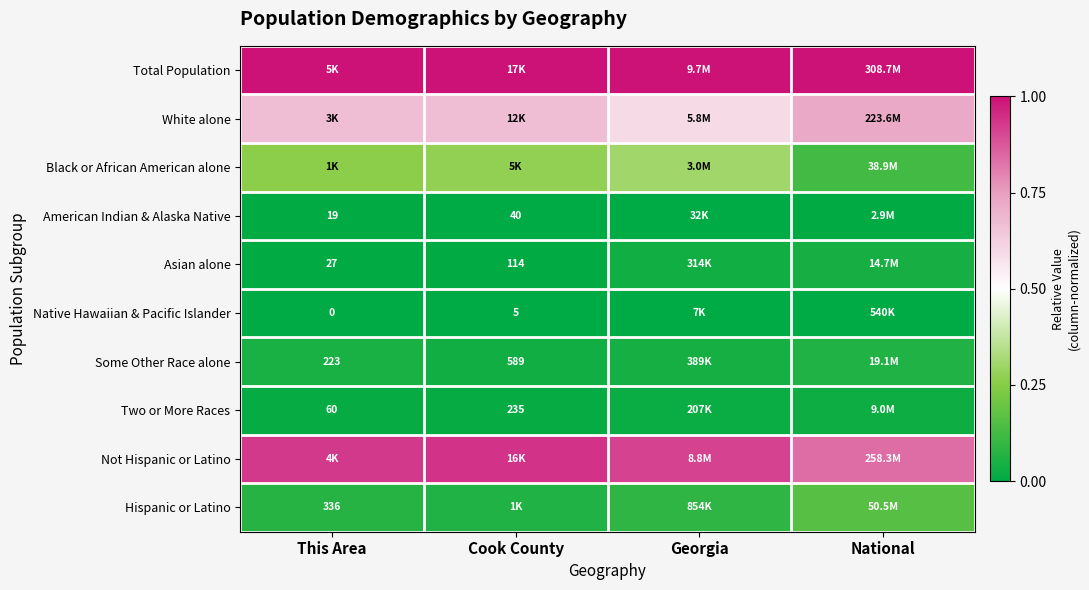

Which series has the largest total across all categories?

Total Population